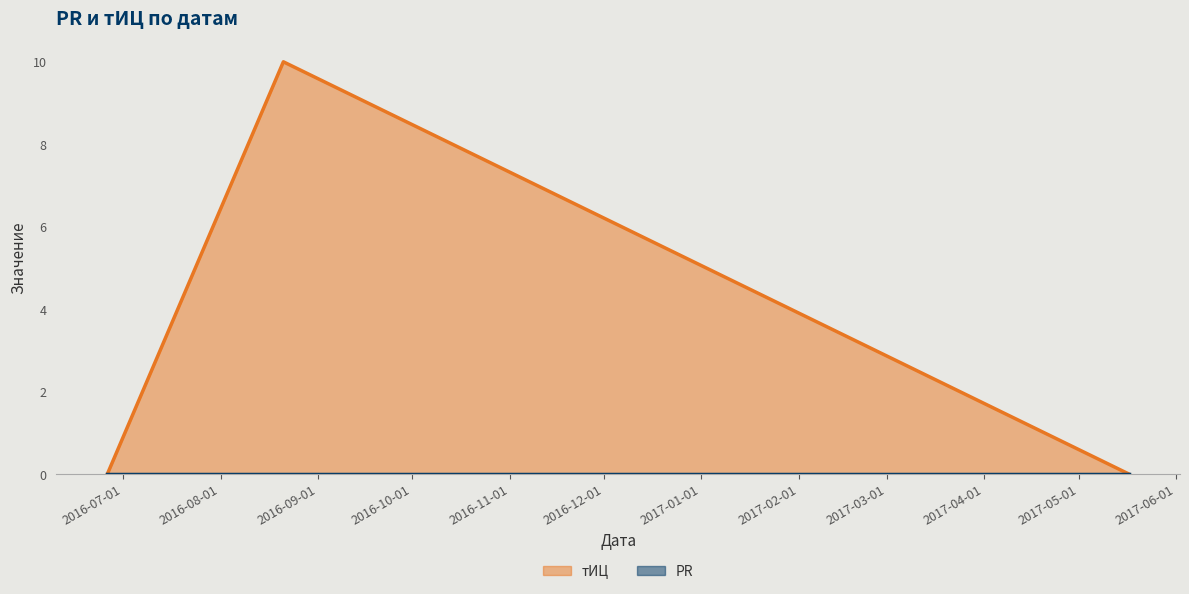

List the labels in order of value, largest first.

2016-08-21, 2016-06-26, 2017-05-17